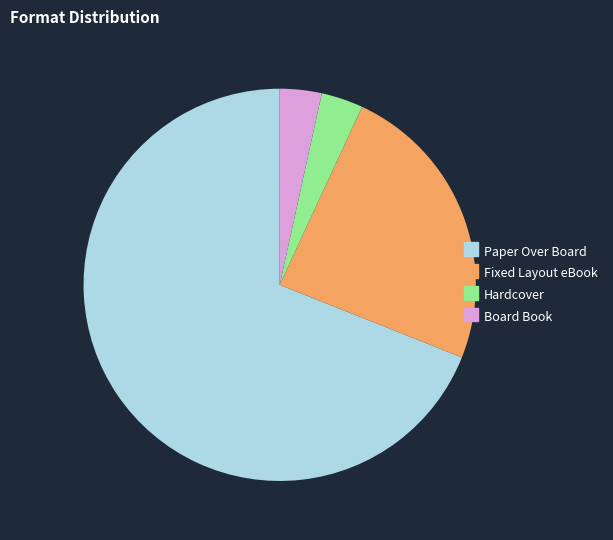

True or false: Board Book accounts for 3% of the total.

True